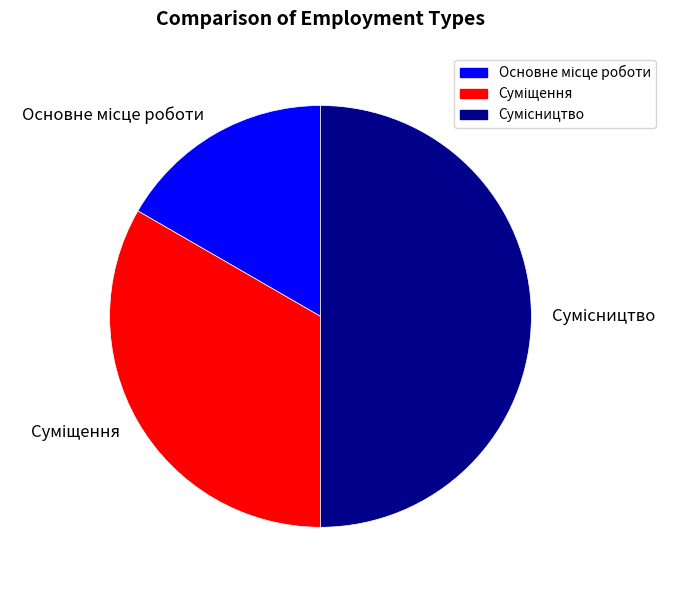

How many segments does this pie chart have?

3